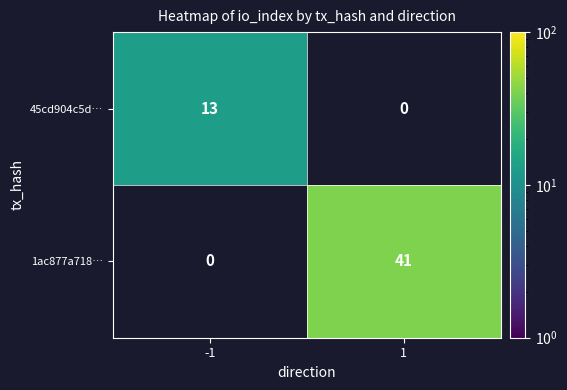

Is it true that 45cd904c5d… equals 17 at -1?

False